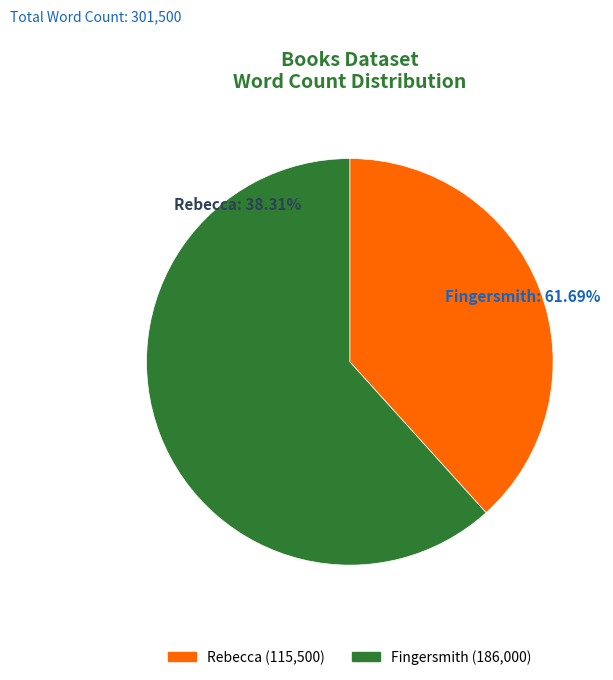

Combined, what portion of the pie is Rebecca and Fingersmith?

100.0%